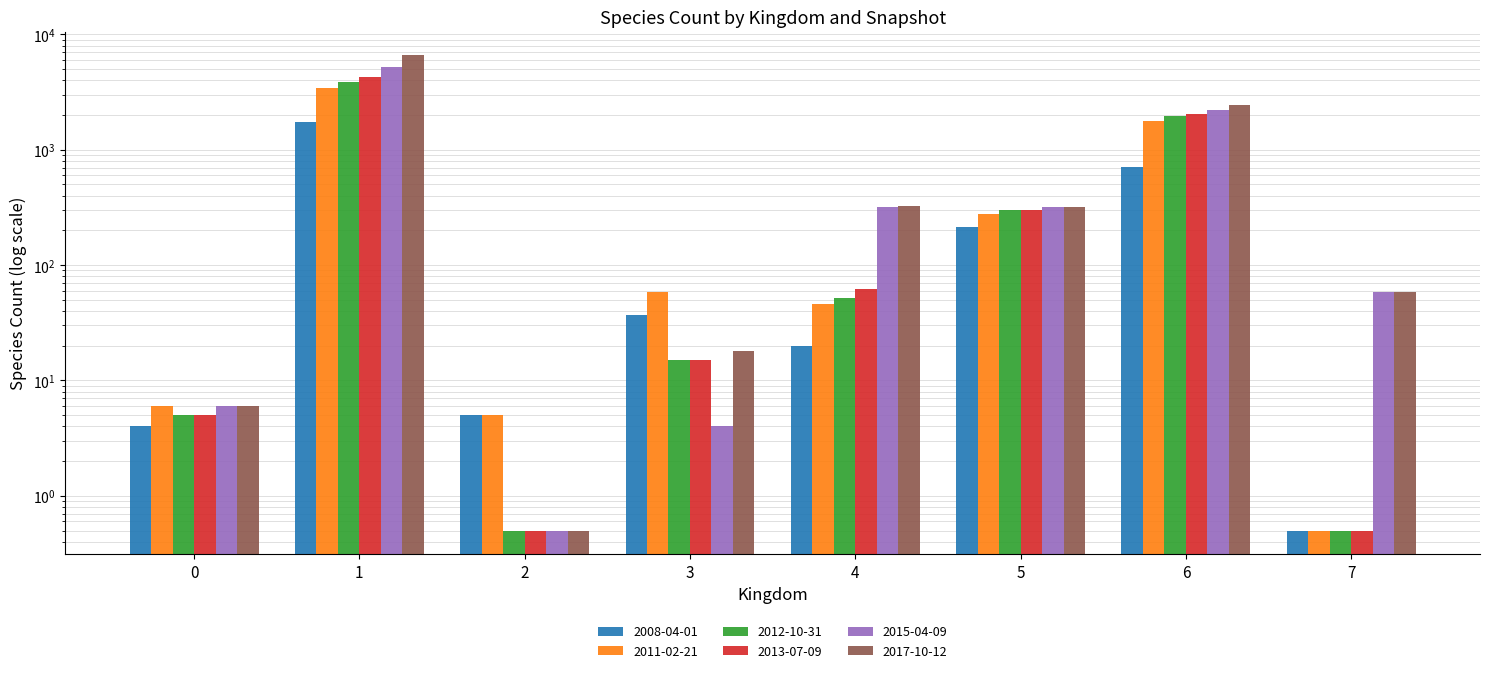

Reading left to right, transcribe all the data shown in this chart.

2008-04-01: 4.0	1731.0	5.0	37.0	20.0	216.0	715.0	0.5
2011-02-21: 6.0	3399.0	5.0	58.0	46.0	279.0	1762.0	0.5
2012-10-31: 5.0	3865.0	0.5	15.0	52.0	298.0	1971.0	0.5
2013-07-09: 5.0	4263.0	0.5	15.0	62.0	302.0	2043.0	0.5
2015-04-09: 6.0	5210.0	0.5	4.0	322.0	320.0	2227.0	58.0
2017-10-12: 6.0	6582.0	0.5	18.0	323.0	319.0	2467.0	58.0